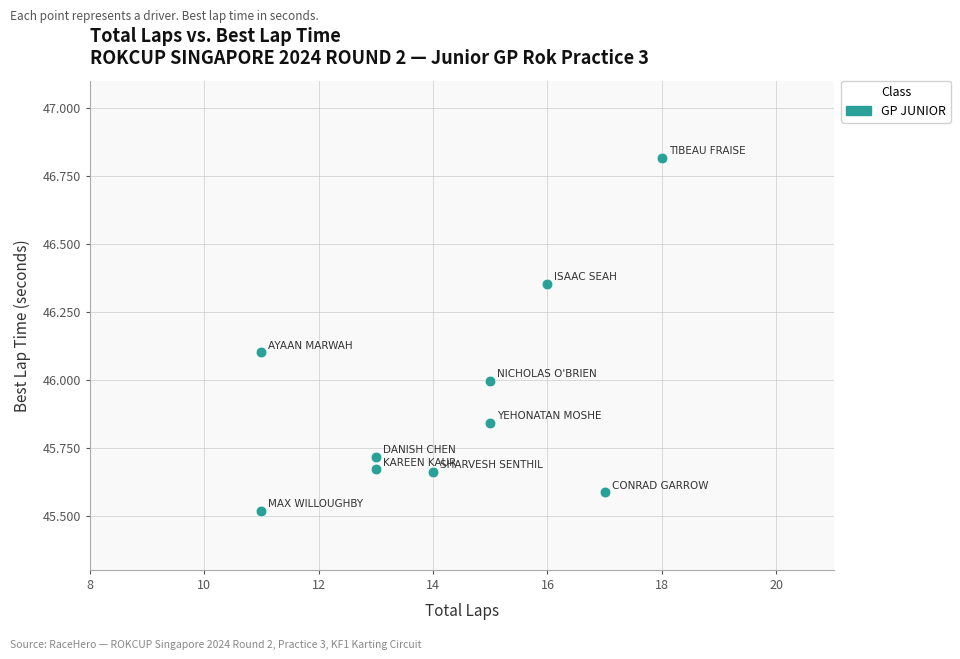

What is the average Y value?

45.9